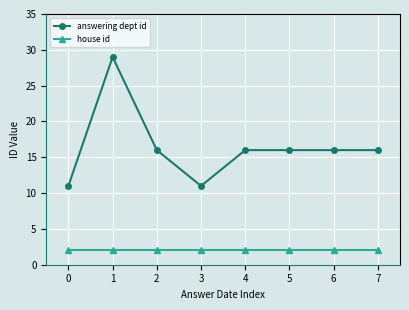

Rank the series by their average value, from highest to lowest.

answering dept id, house id